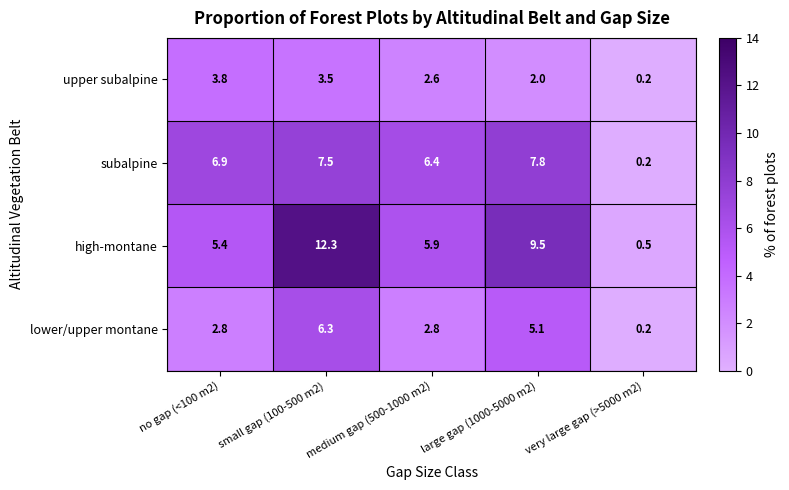

At how many categories does at least one series exceed 0?

5